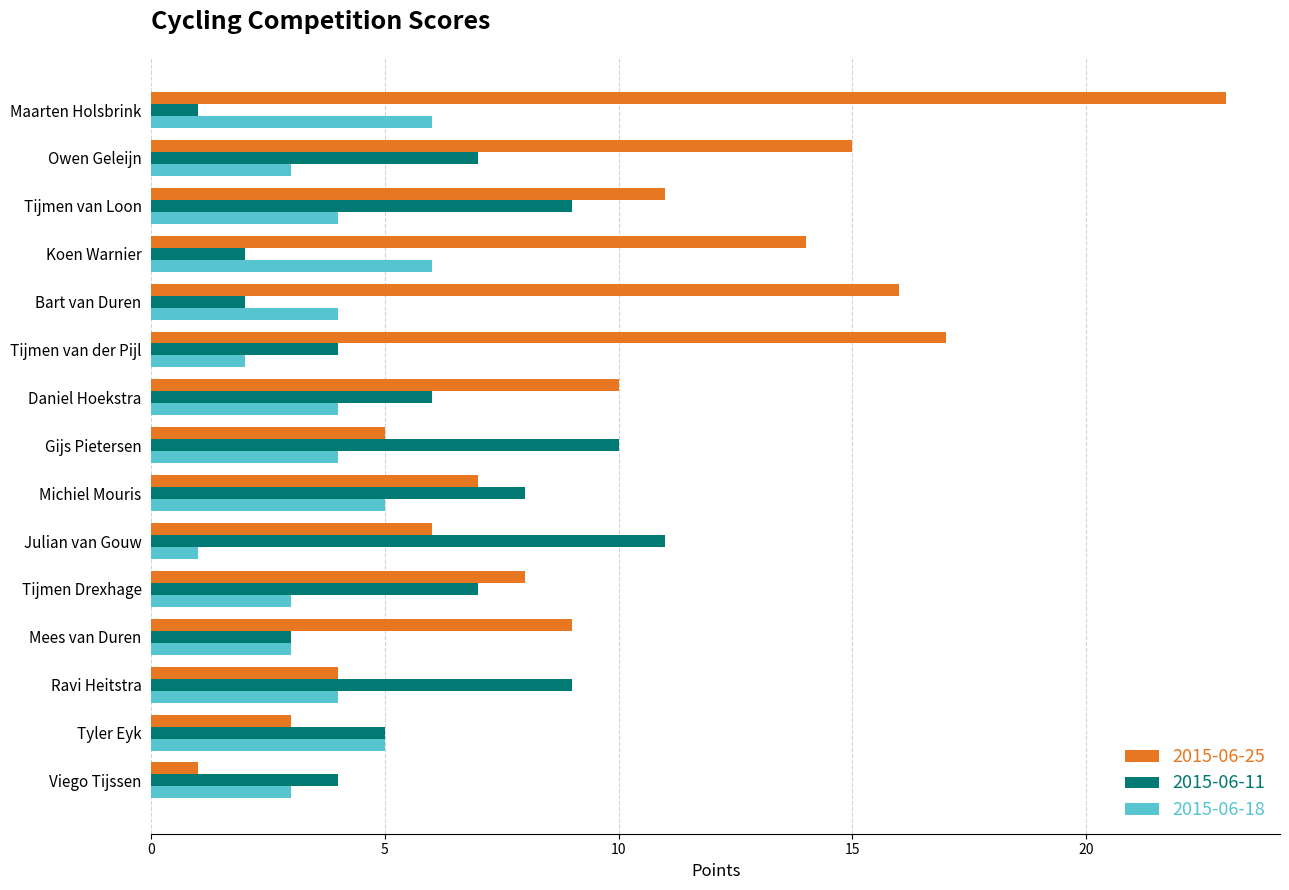

Rank the series by their average value, from highest to lowest.

2015-06-25, 2015-06-11, 2015-06-18